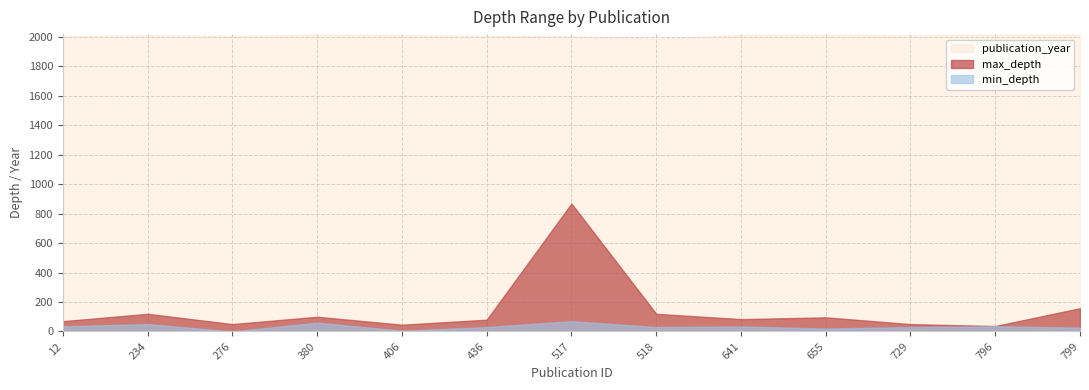

In publication_year, how many points are lower than both neighbors (excluding endpoints)?

3